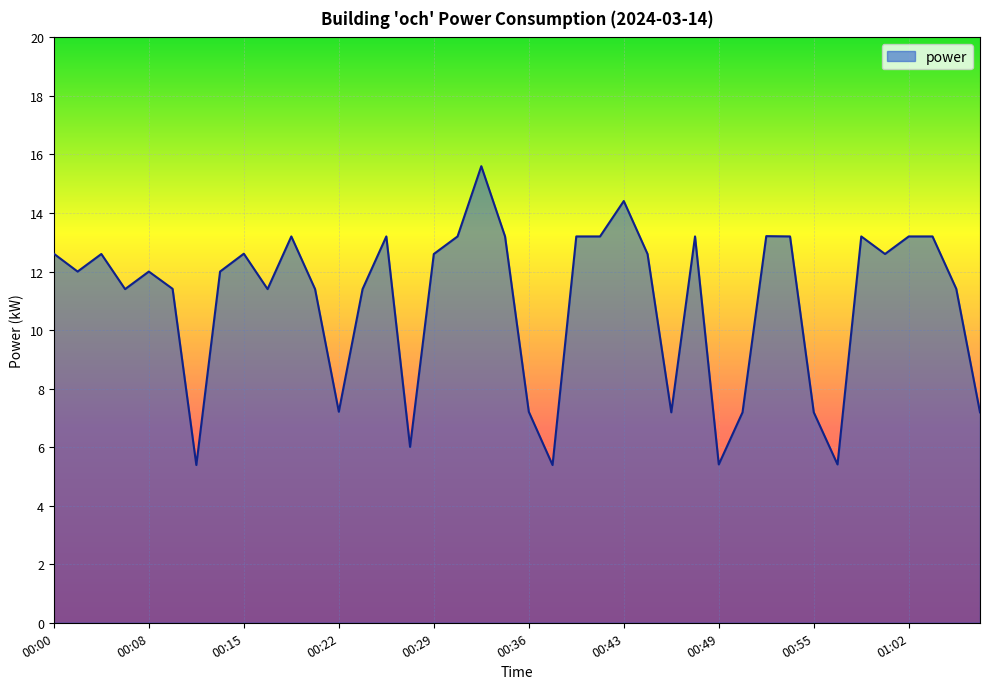

What is the difference between the maximum and minimum values?

10.2